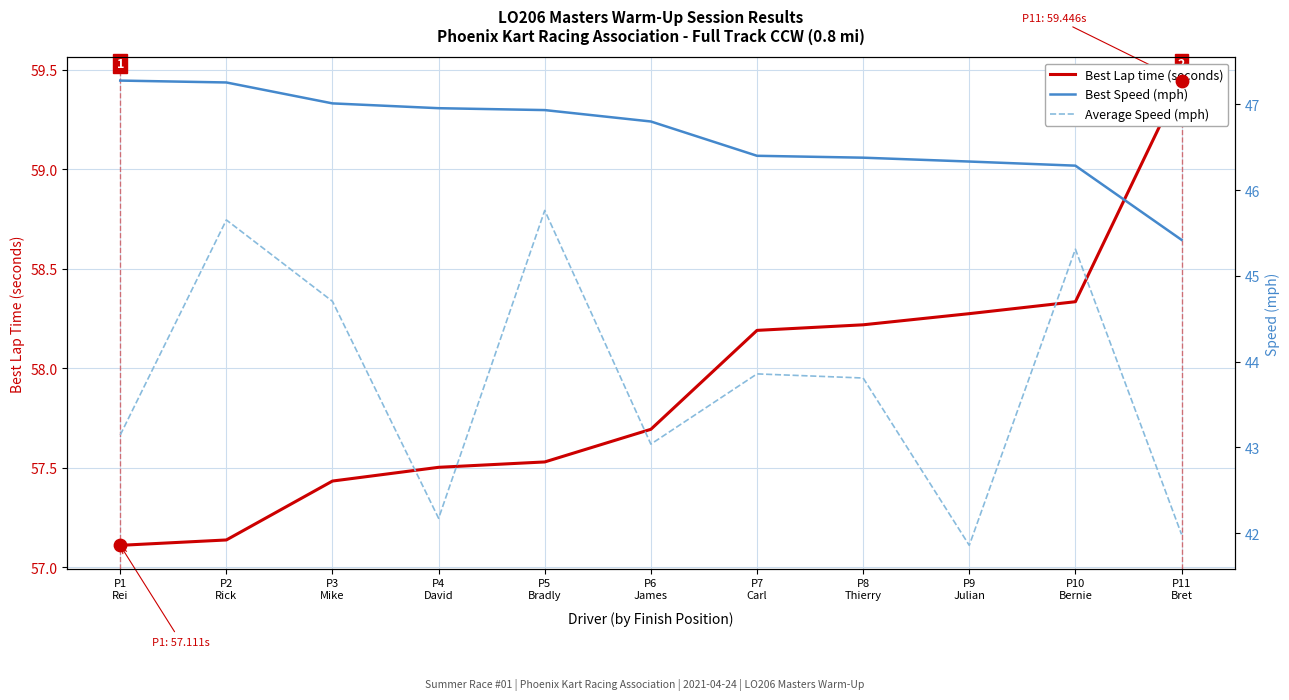

At how many categories does at least one series exceed 59?

1